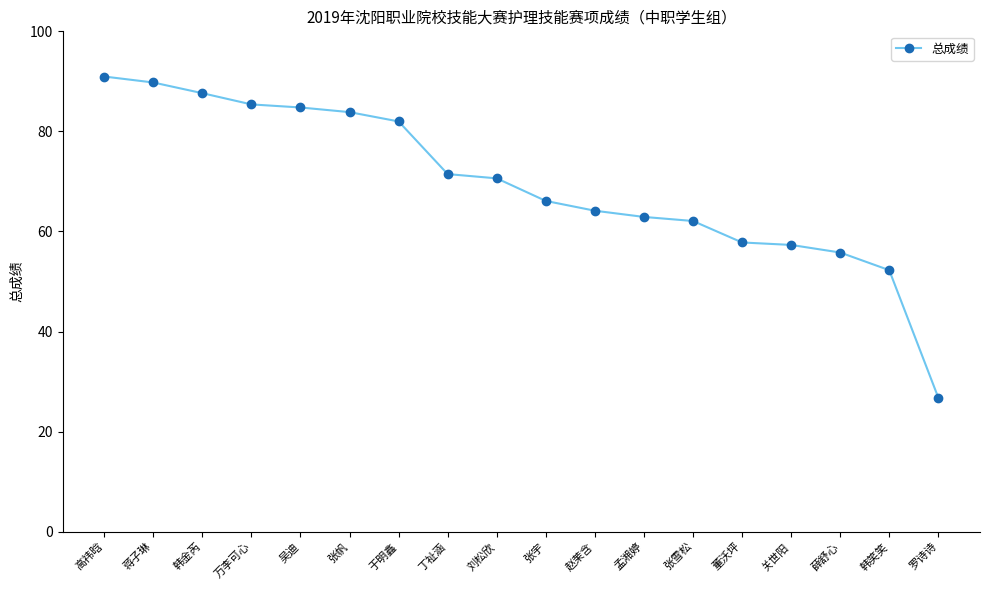

What is the change in value from 蒋子琳 to 薛舒心?

-34.0